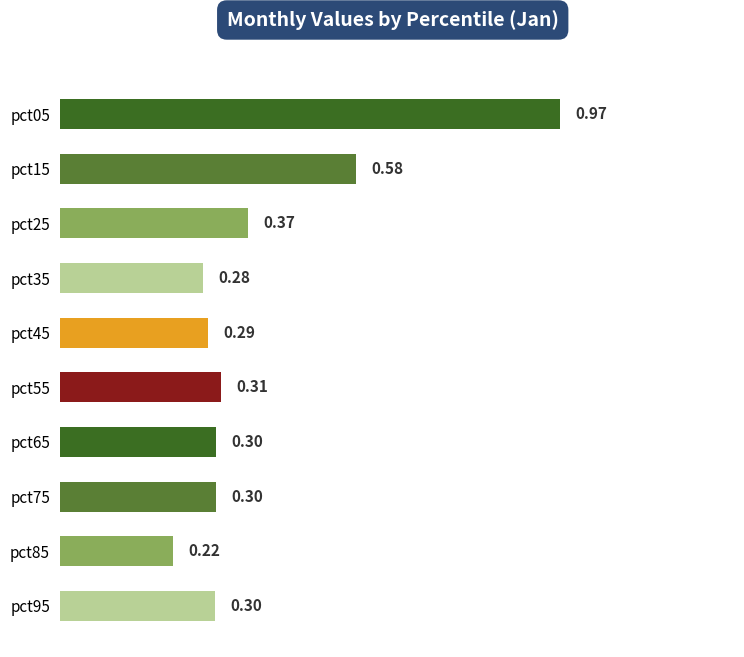

What is the sum of all values?

3.9